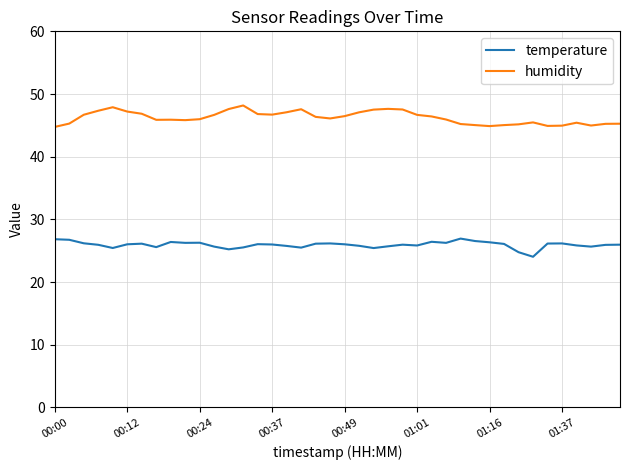

What is the smallest value displayed?

24.0